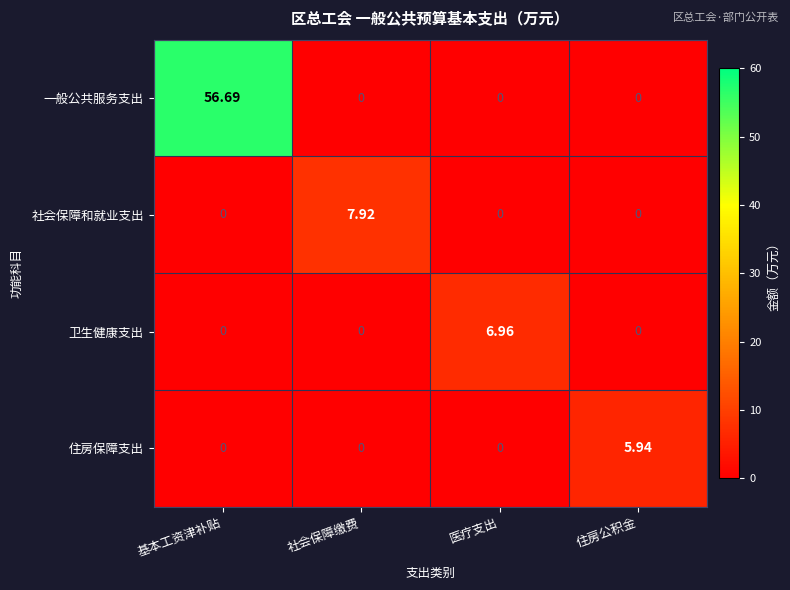

Which category has the highest value across all series?

基本工资津补贴